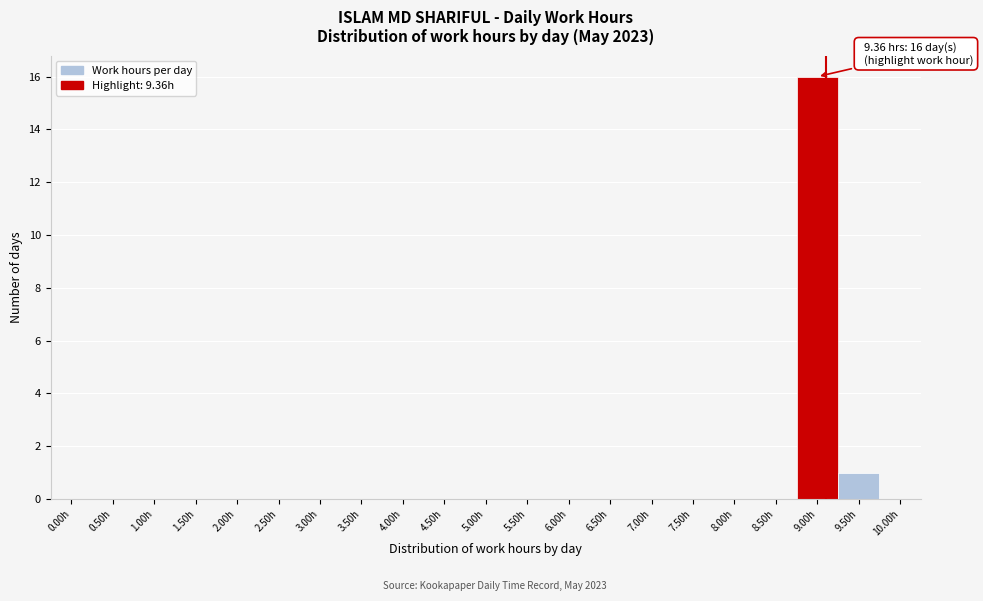

Reading right to left, what are all the values shown in this chart?

10.00h=0	9.50h=1	9.00h=16	8.50h=0	8.00h=0	7.50h=0	7.00h=0	6.50h=0	6.00h=0	5.50h=0	5.00h=0	4.50h=0	4.00h=0	3.50h=0	3.00h=0	2.50h=0	2.00h=0	1.50h=0	1.00h=0	0.50h=0	0.00h=0